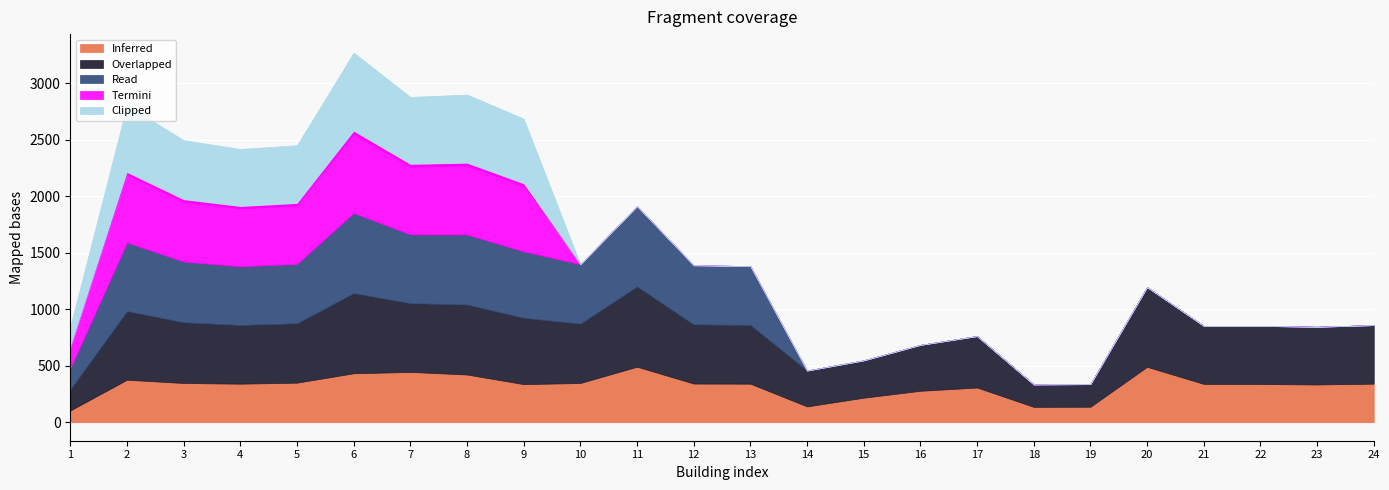

How many data points in Overlapped are less than 520?

12